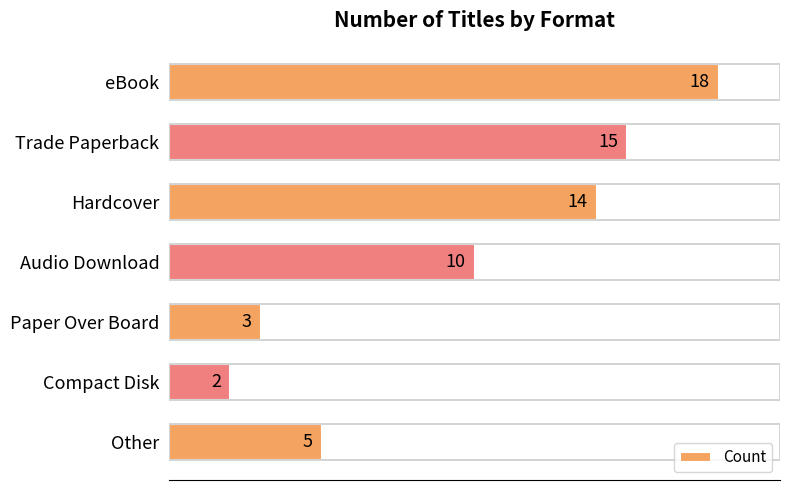

The value at Compact Disk is 1. True or false?

False